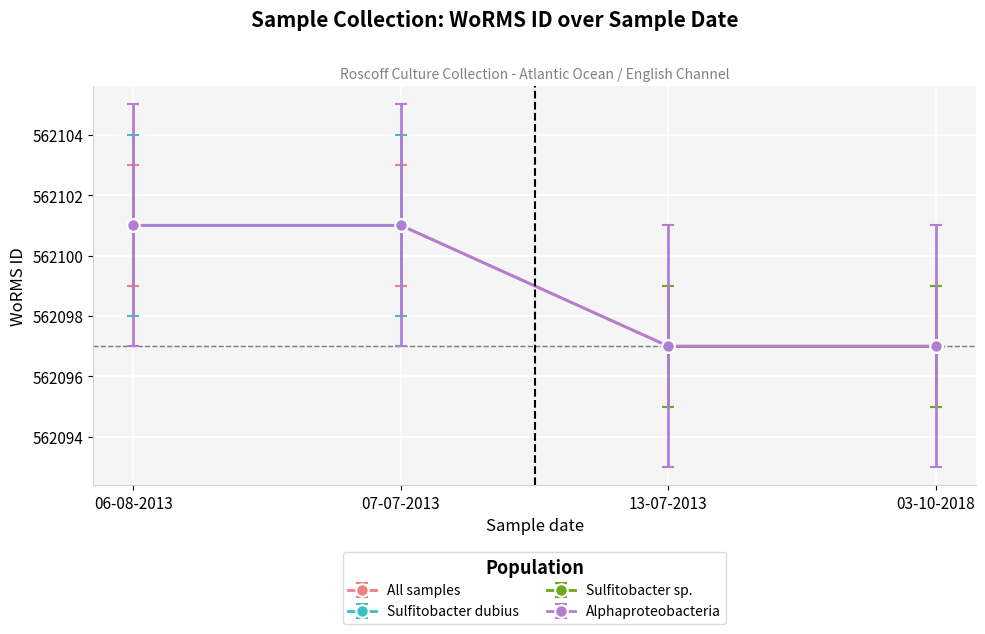

List the labels in order of value, smallest first.

13-07-2013, 03-10-2018, 06-08-2013, 07-07-2013